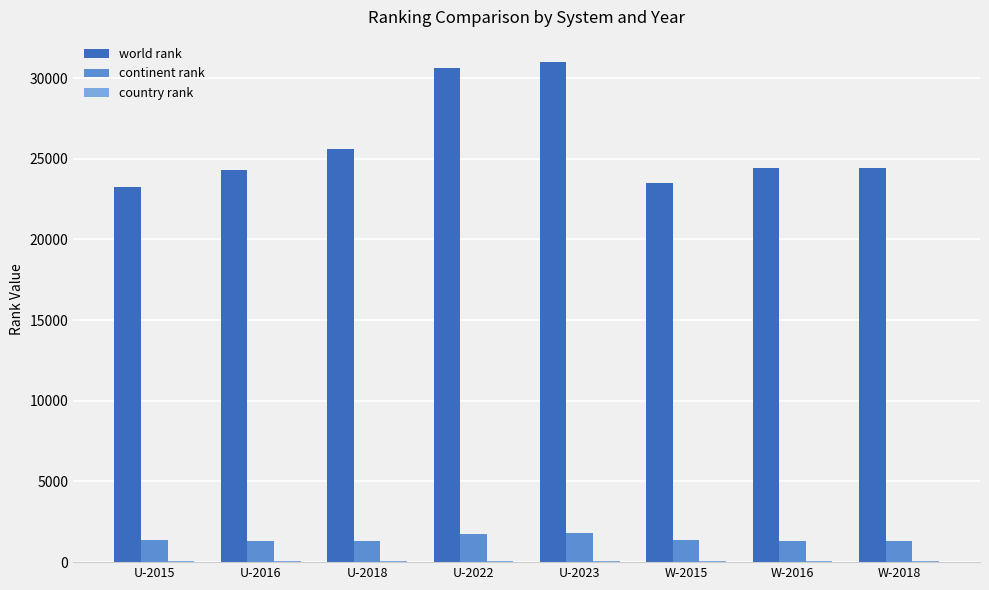

How many groups of bars are there?

8